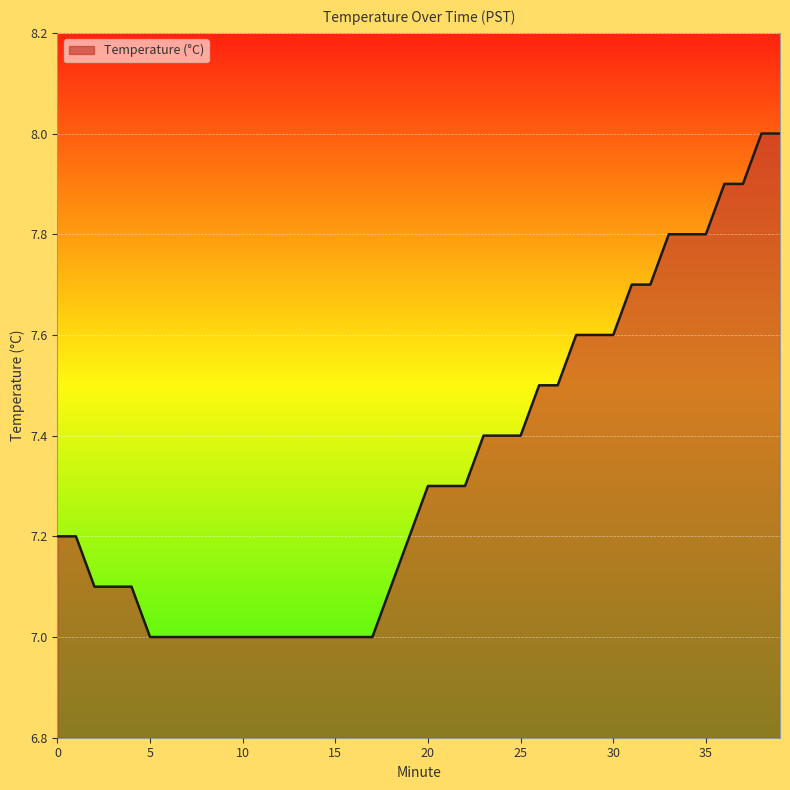

What is the minimum value shown in the chart?

7.0